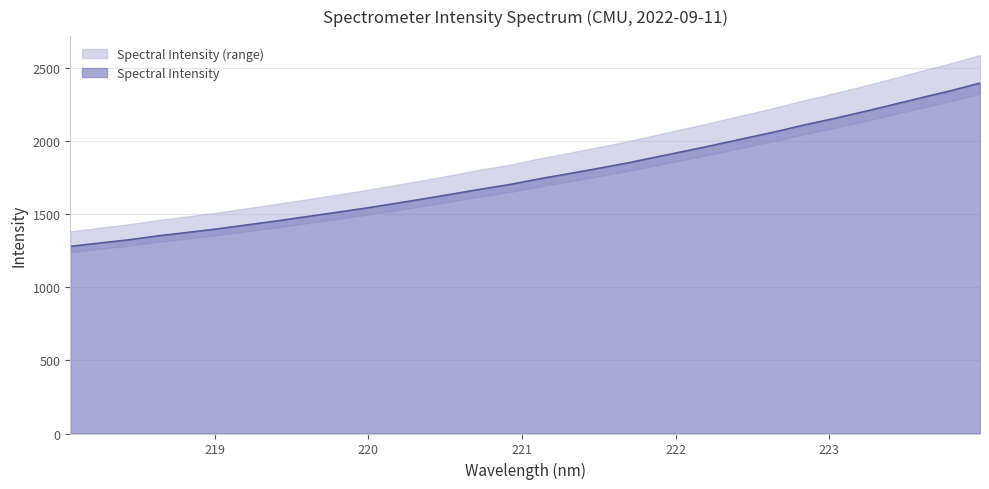

What is the difference between the values at 219.3979 and 222.8355?

656.4